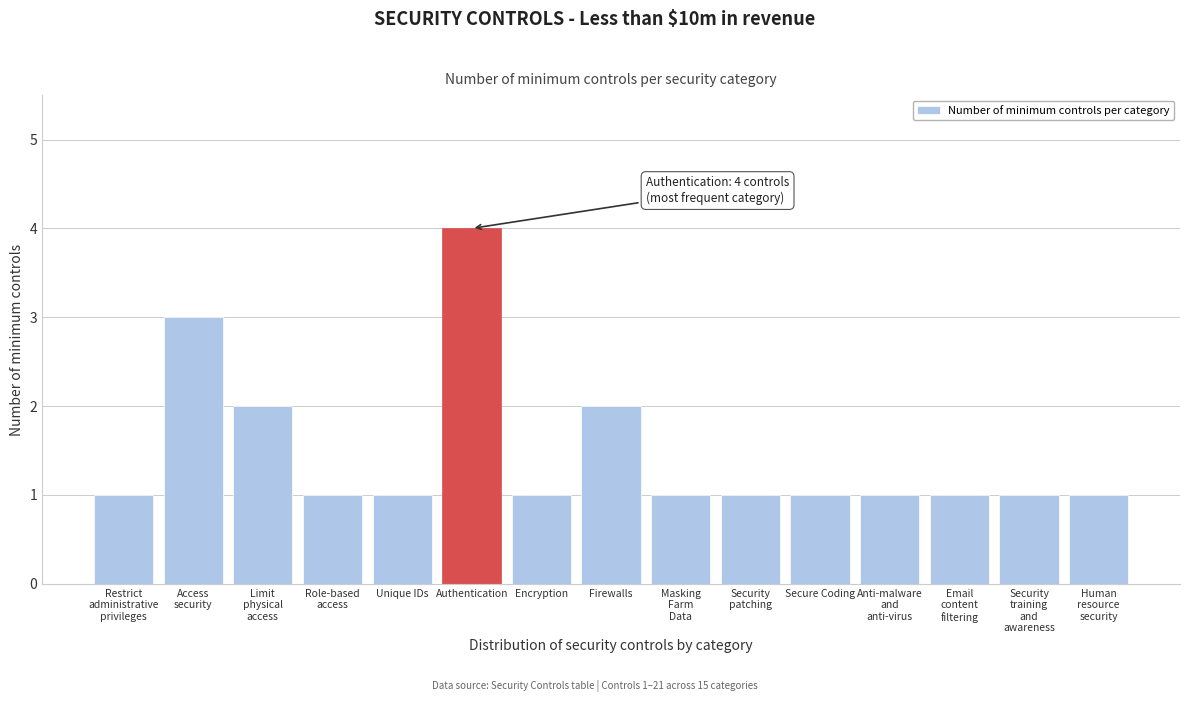

Reading left to right, extract all data points from this chart.

1	3	2	1	1	4	1	2	1	1	1	1	1	1	1